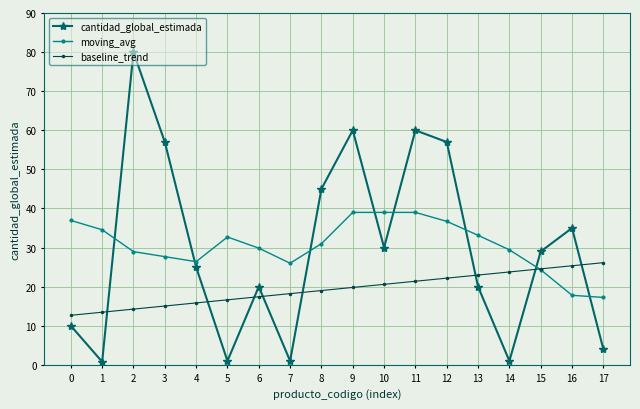

The value of baseline_trend at 2 is 5.4. True or false?

False